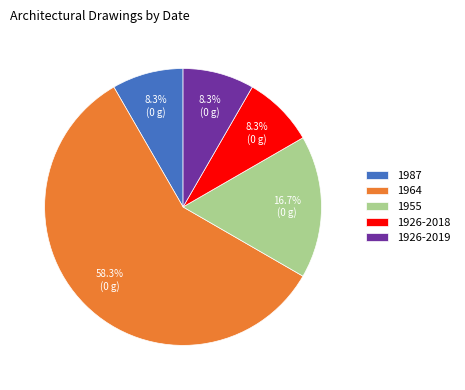

How many segments does this pie chart have?

5